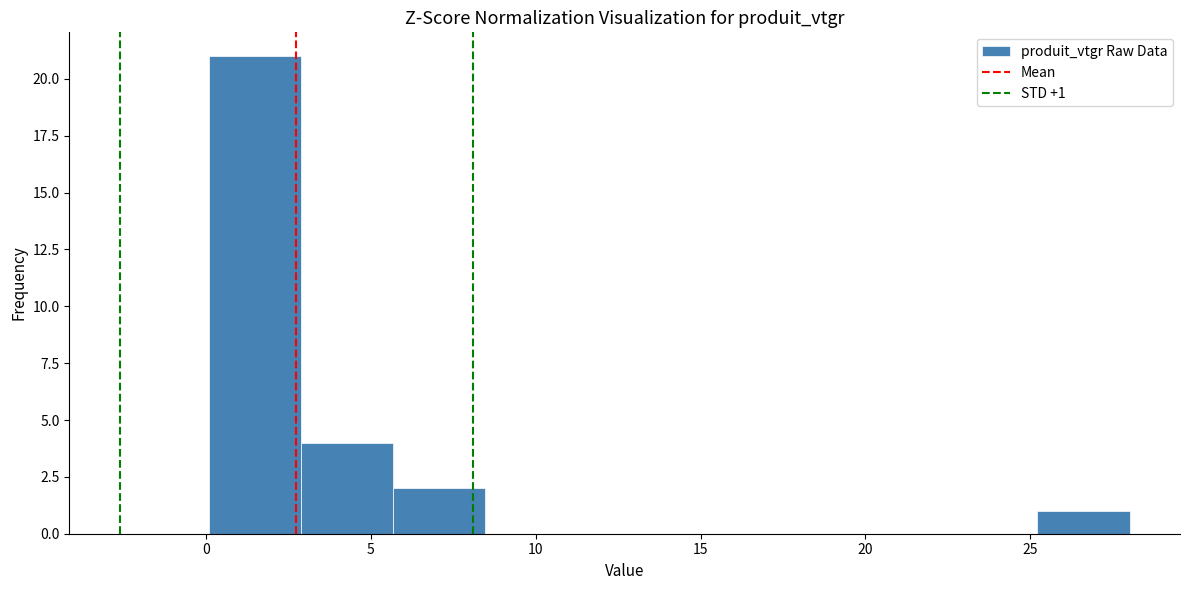

Which range on the x-axis has the tallest bar?

0.0 to 3.0